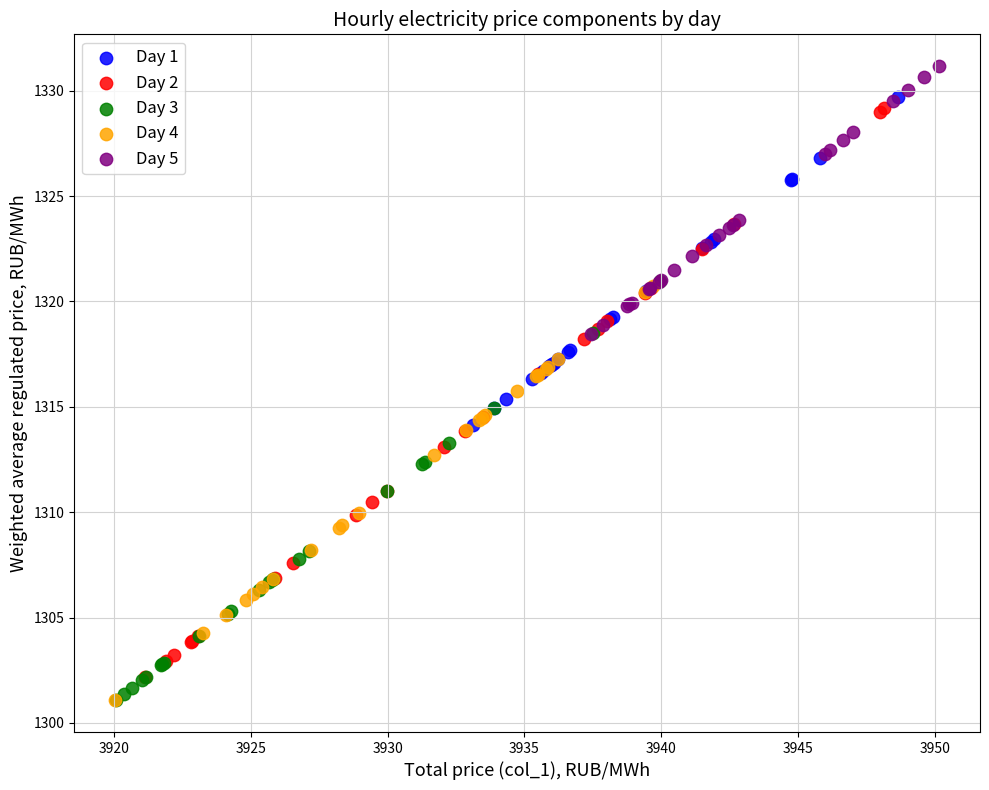

Which series has the largest Y range (max minus min)?

Day 2